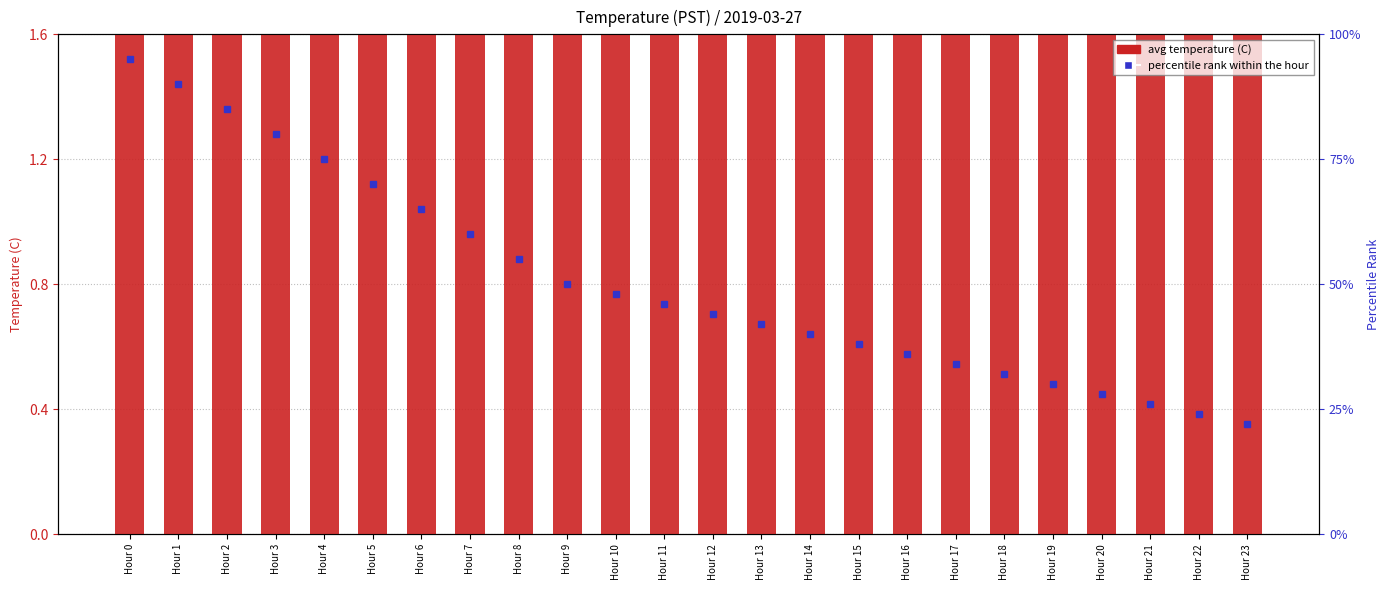

Reading left to right, list all the values displayed in this chart.

avg temperature (C): 7.8	7.8	7.7	7.7	7.7	7.7	7.6	7.6	7.6	7.6	7.6	7.6	7.6	7.5	7.5	7.5	7.5	7.5	7.5	7.5	7.5	7.5	7.5	7.5
percentile rank within the hour: 0.9	0.9	0.8	0.8	0.8	0.7	0.7	0.6	0.6	0.5	0.5	0.5	0.4	0.4	0.4	0.4	0.4	0.3	0.3	0.3	0.3	0.3	0.2	0.2